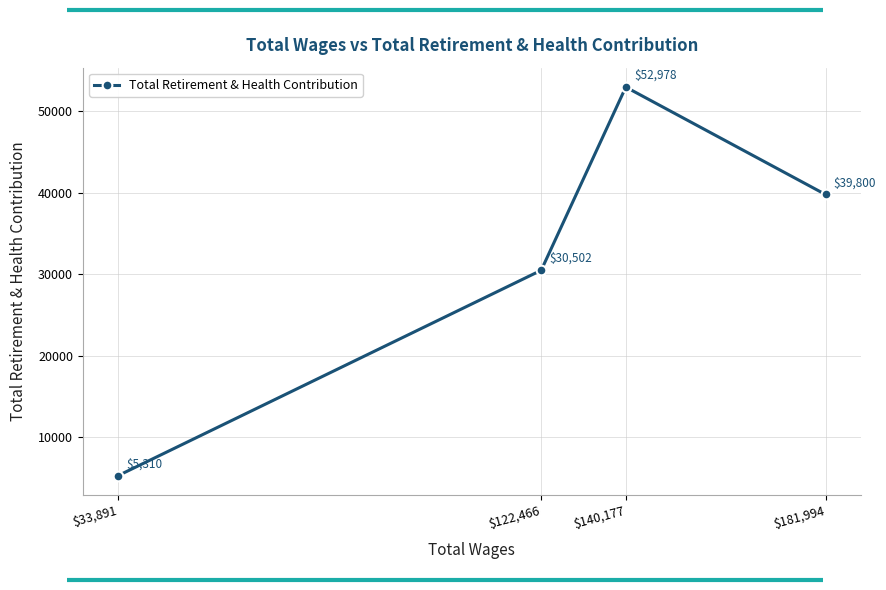

The chart shows a value of 19849 at $140,177. True or false?

False